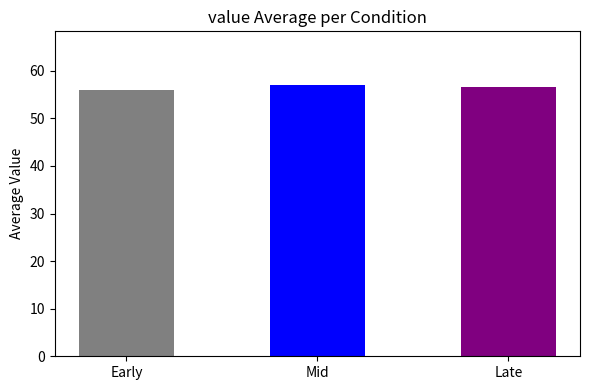

Approximately how many times larger is the value at Late compared to Early?

1.0